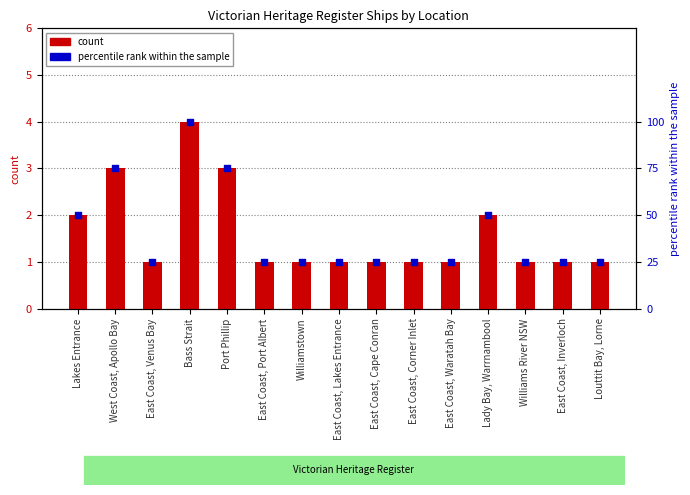

At how many categories does at least one series exceed 60?

3